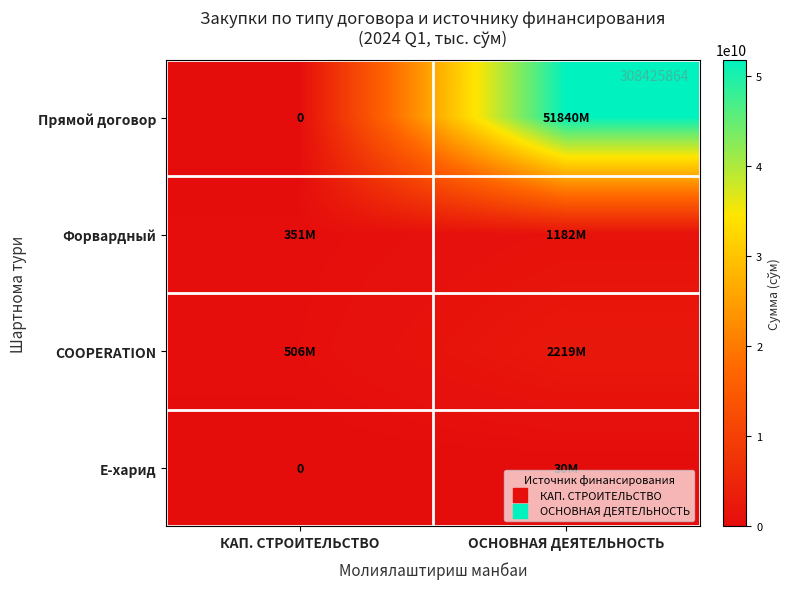

What is the difference between the Форвардный values at КАП. СТРОИТЕЛЬСТВО and ОСНОВНАЯ ДЕЯТЕЛЬНОСТЬ?

831189300